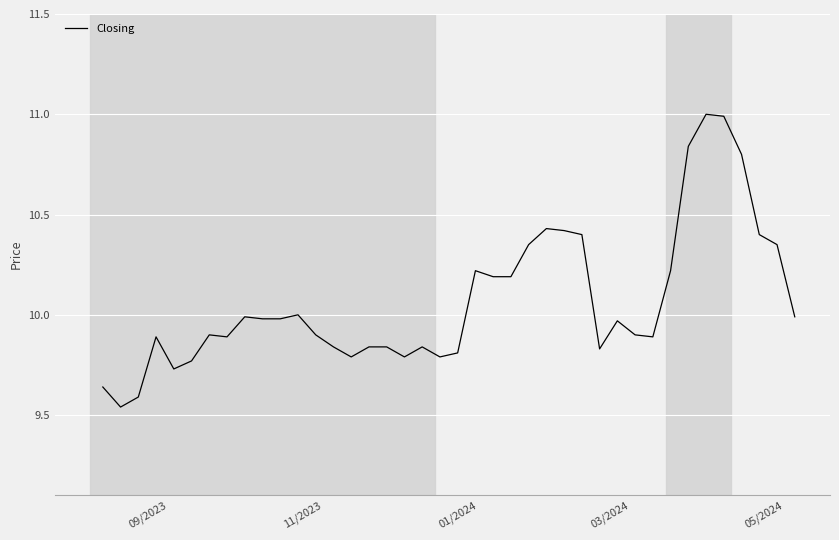

What is the greatest value displayed?

11.0